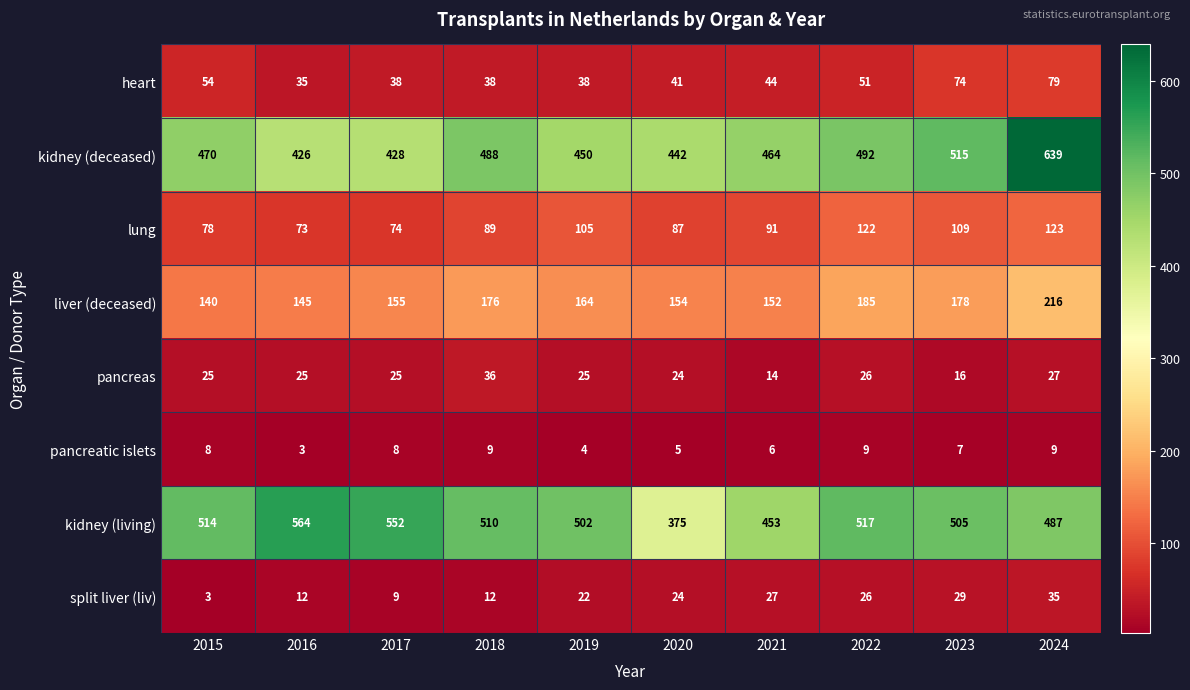

Read the lung value at 2015.

78